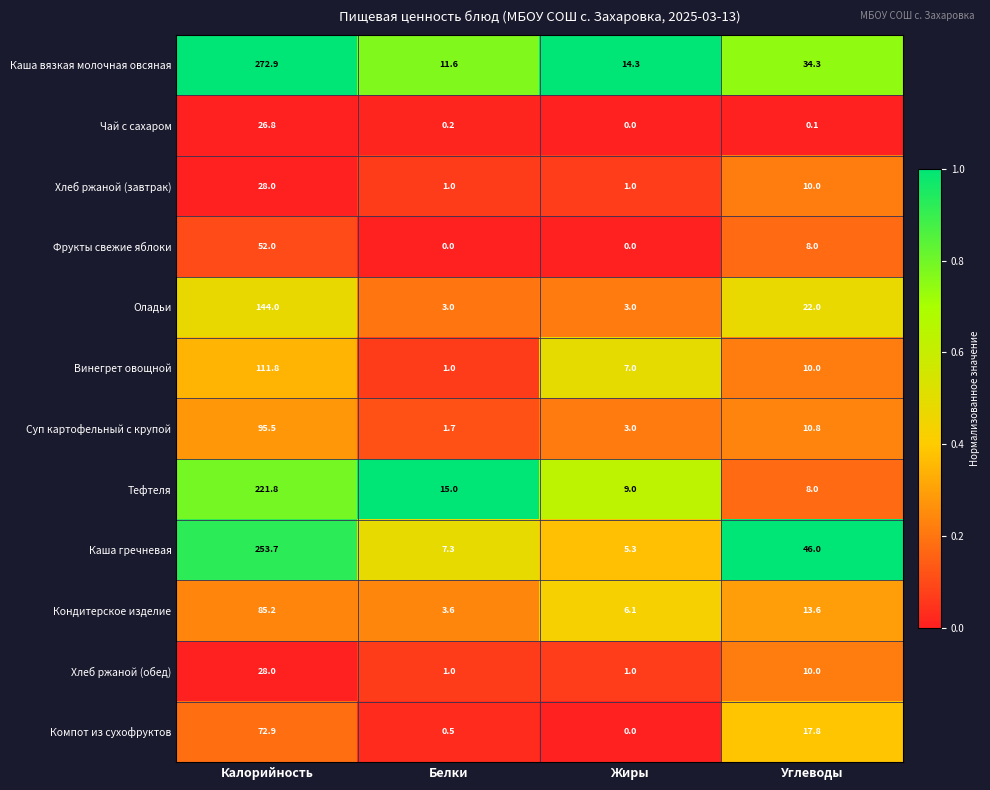

What is the sum of all Чай с сахаром values?

27.1